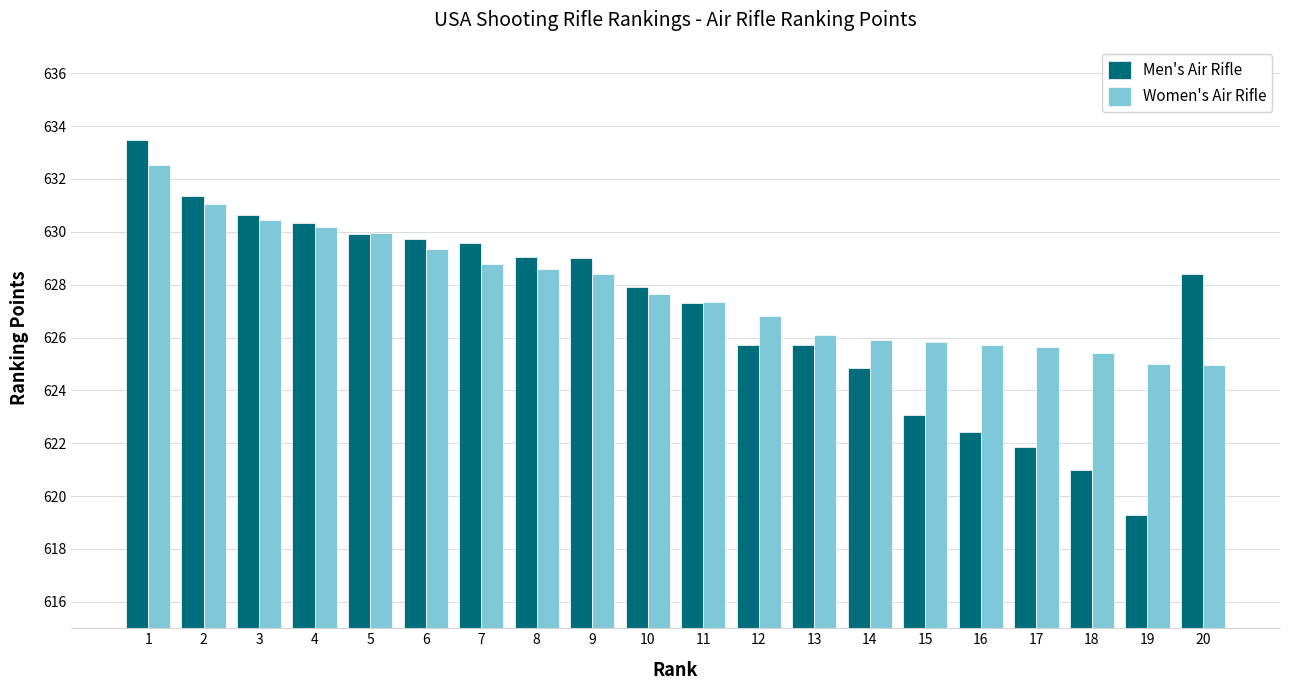

What is the value of the Women's Air Rifle bar at the 9th from the left?

628.4